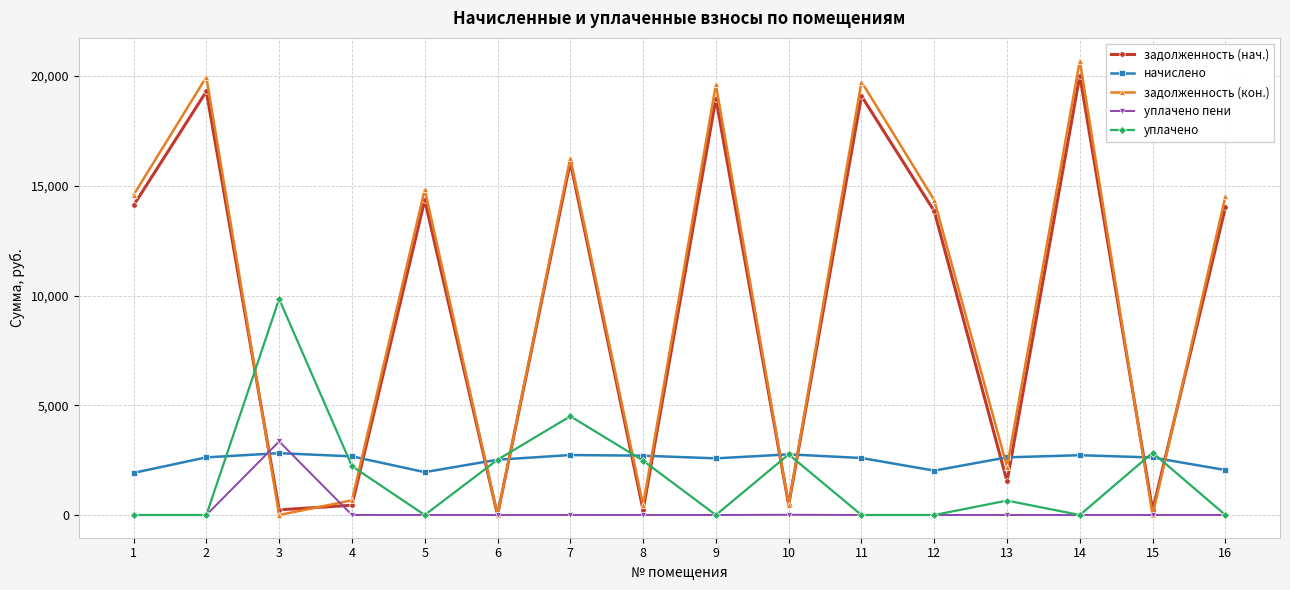

List the series in order of their peak value, highest first.

задолженность (кон.), задолженность (нач.), уплачено, уплачено пени, начислено